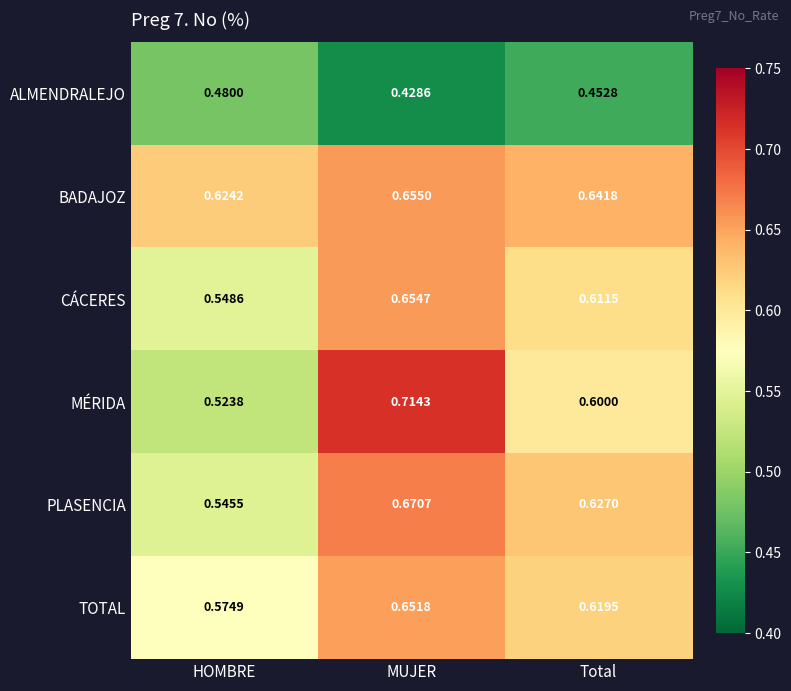

Is the value of ALMENDRALEJO at HOMBRE greater than the value of MÉRIDA at MUJER?

No